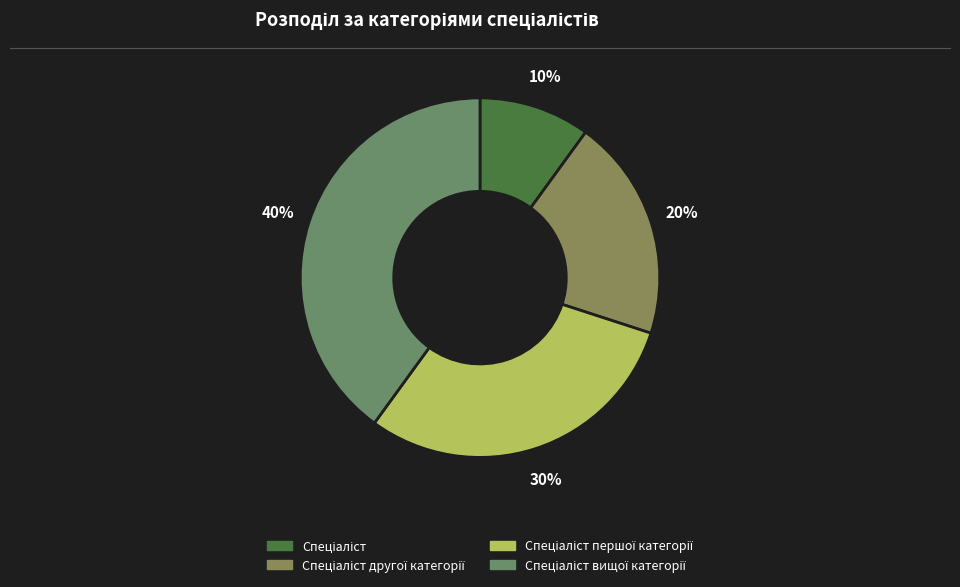

What portion of the pie excludes Спеціаліст другої категорії?

80.0%